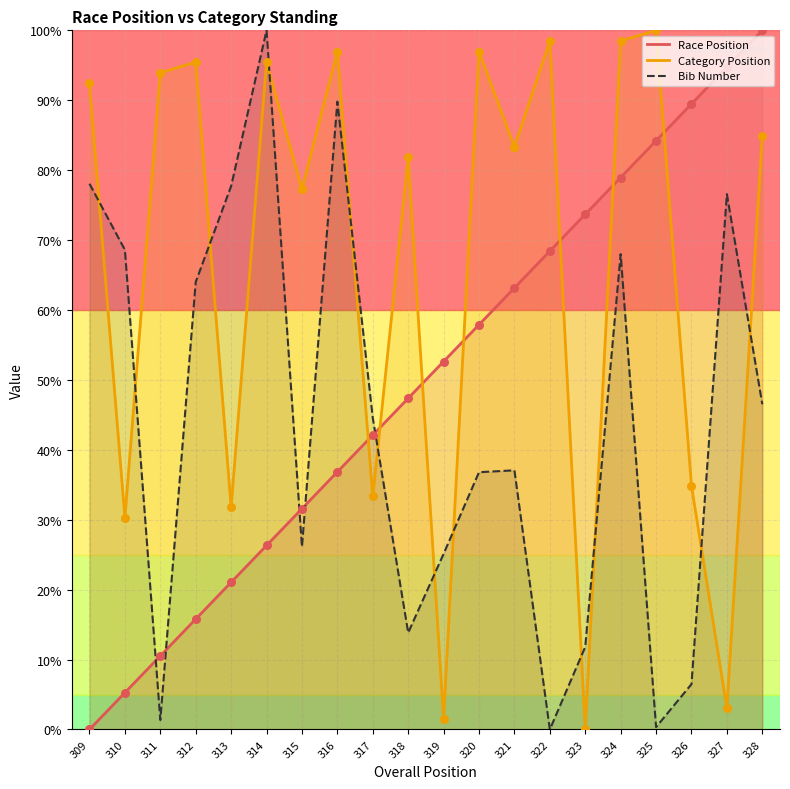

Which series reaches the maximum Y coordinate?

Race Position